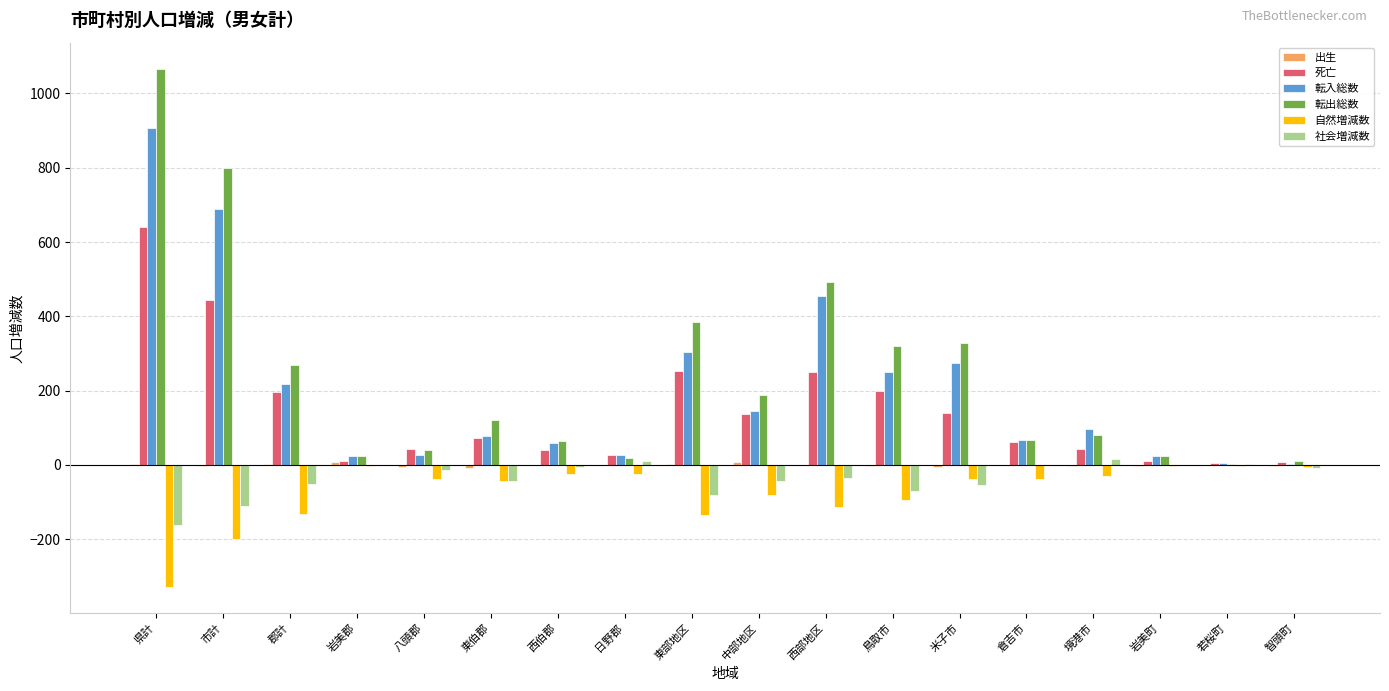

At which category is the sum across all series the highest?

県計